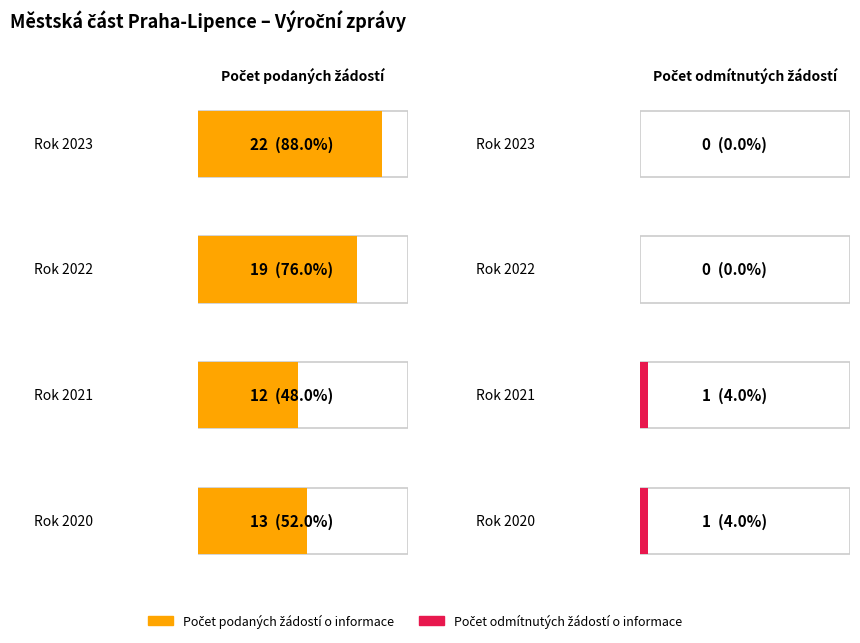

Rank the categories by Počet podaných žádostí o informace value from highest to lowest.

2023, 2022, 2020, 2021